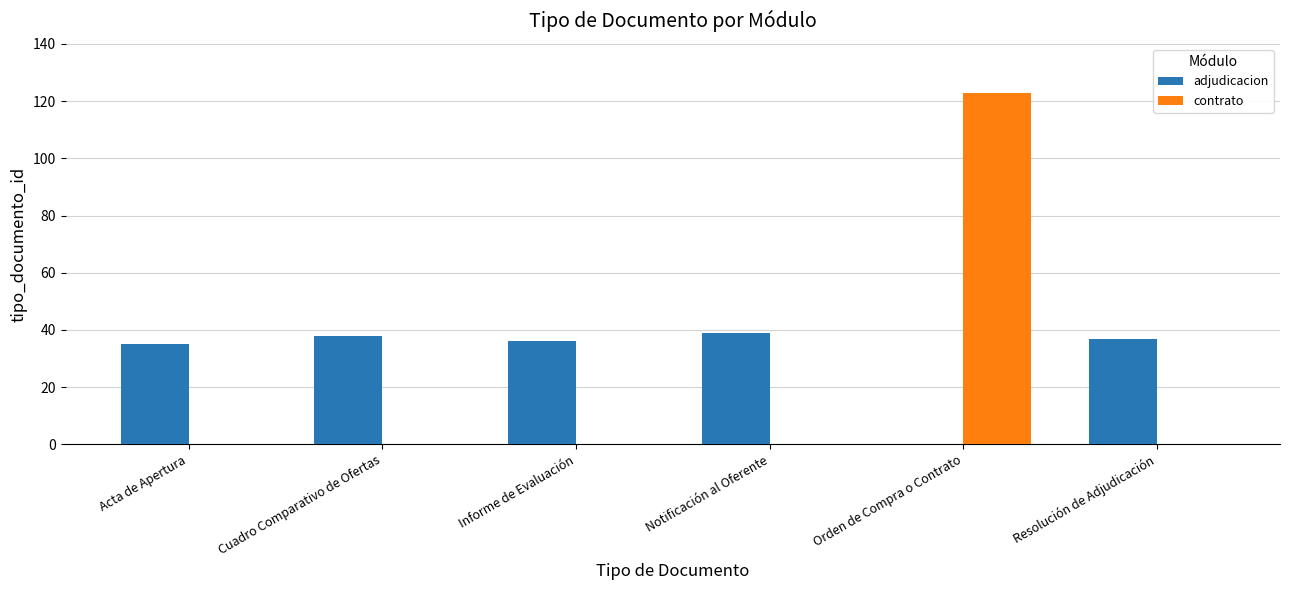

At which category is the sum across all series the highest?

Orden de Compra o Contrato